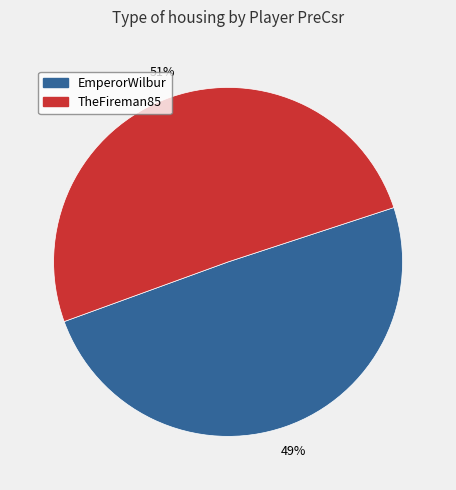

Do EmperorWilbur and TheFireman85 together represent more than half of the pie?

Yes